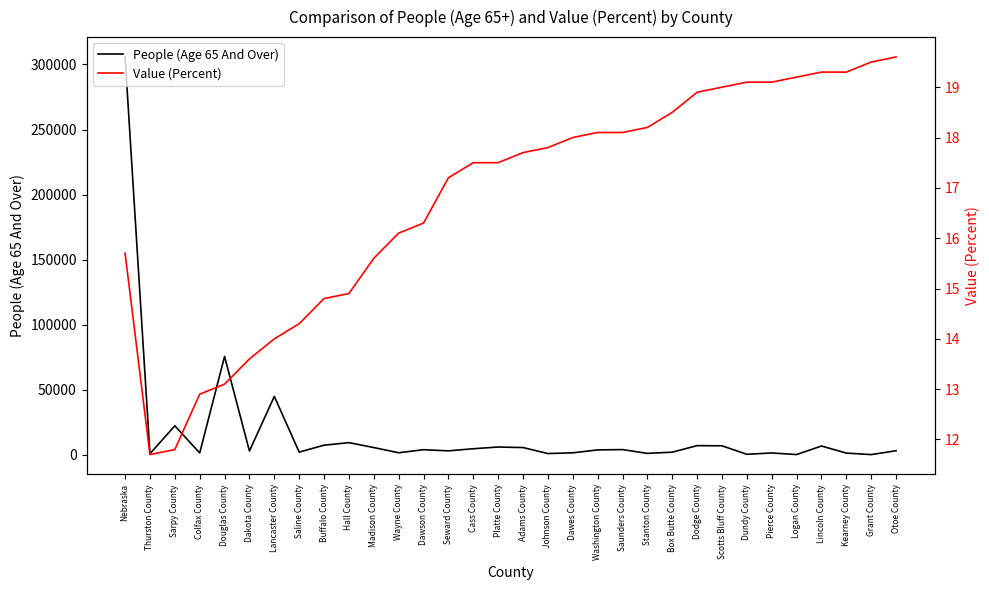

True or false: Value (Percent) and People (Age 65 And Over) intersect in this chart.

False